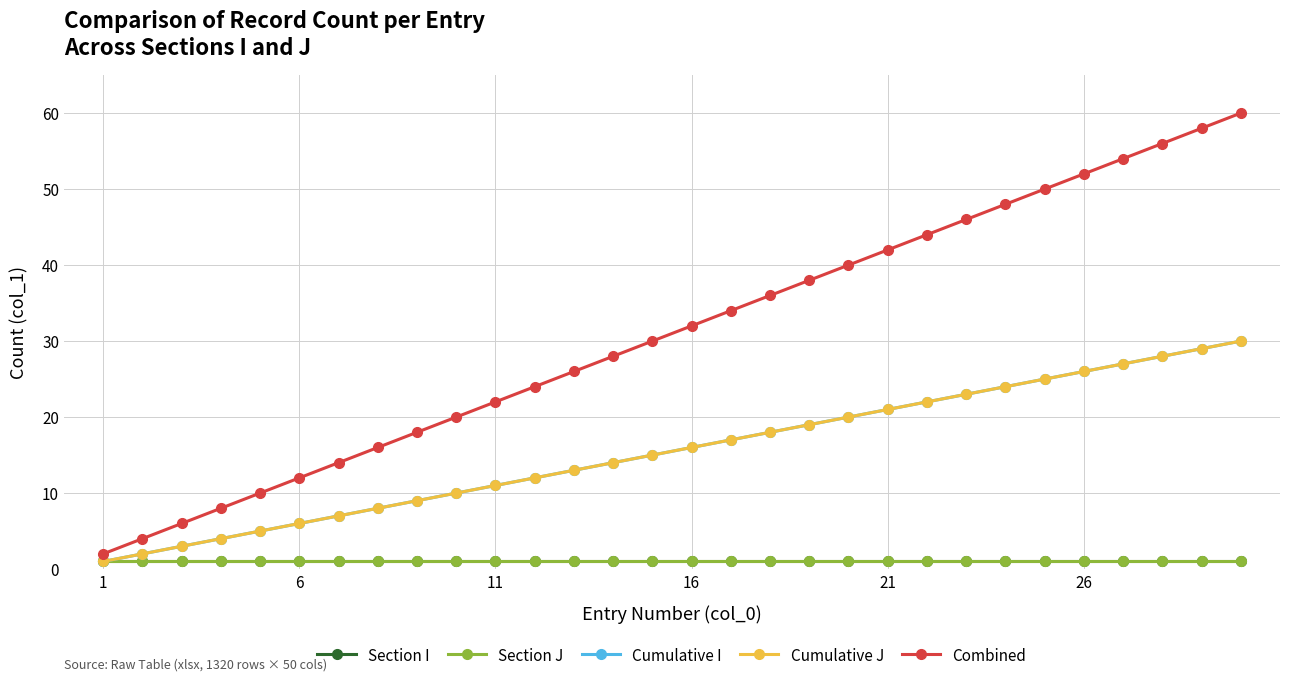

Rank the series by their maximum value, from highest to lowest.

Combined, Cumulative I, Cumulative J, Section I, Section J